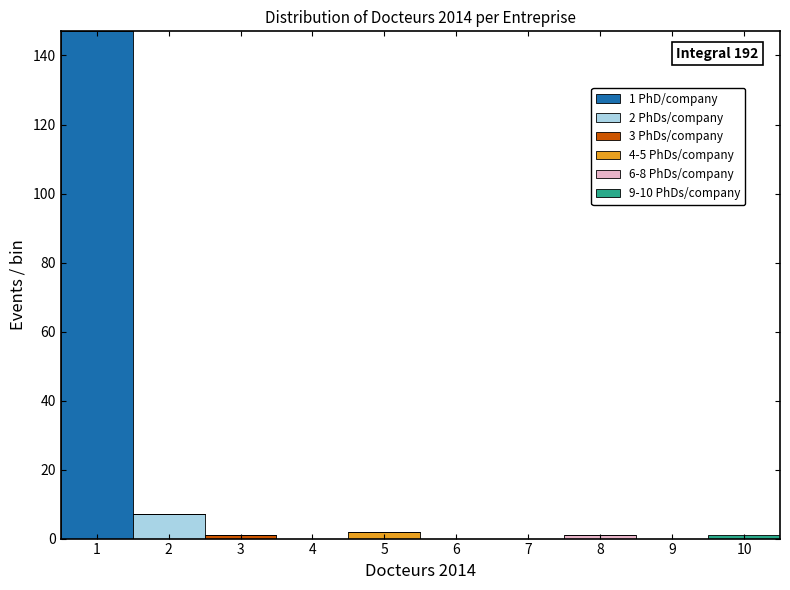

Which range on the x-axis has the tallest stacked bar (by total height)?

0.5 to 1.5